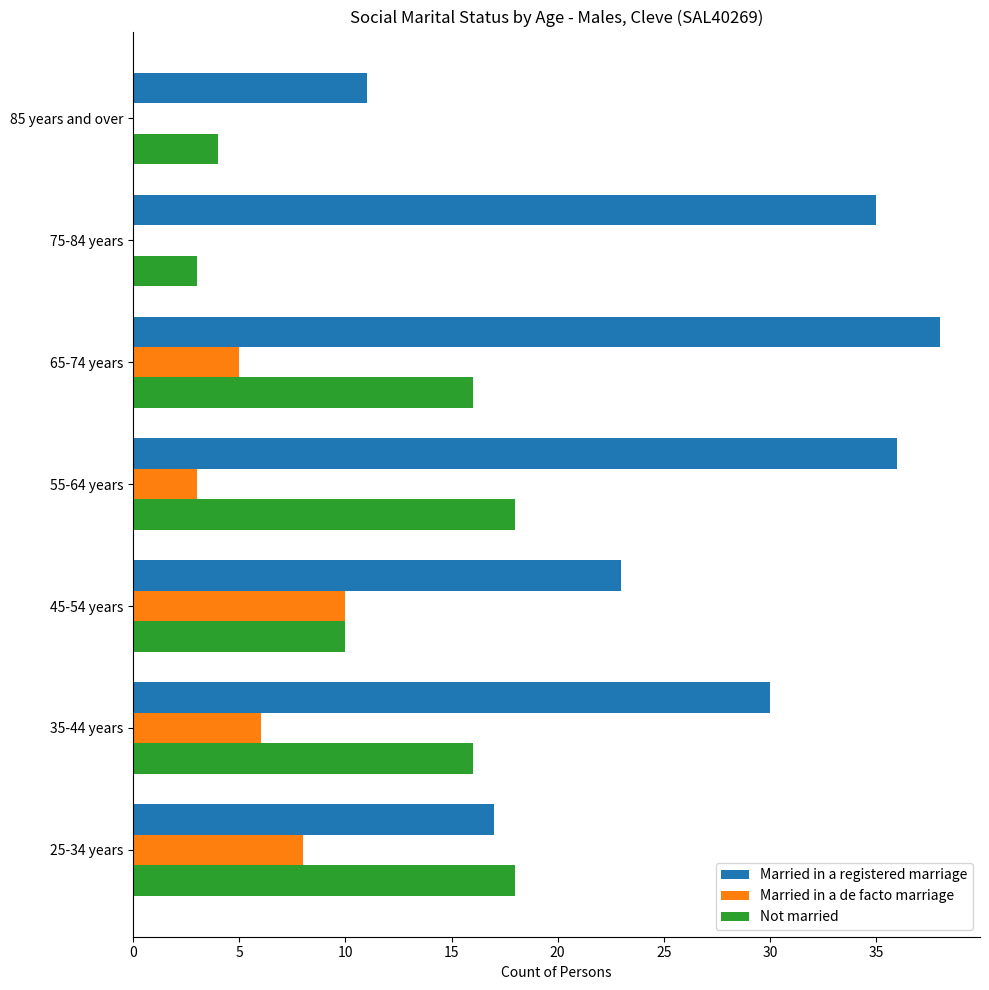

What is the sum of all Married in a registered marriage values?

190